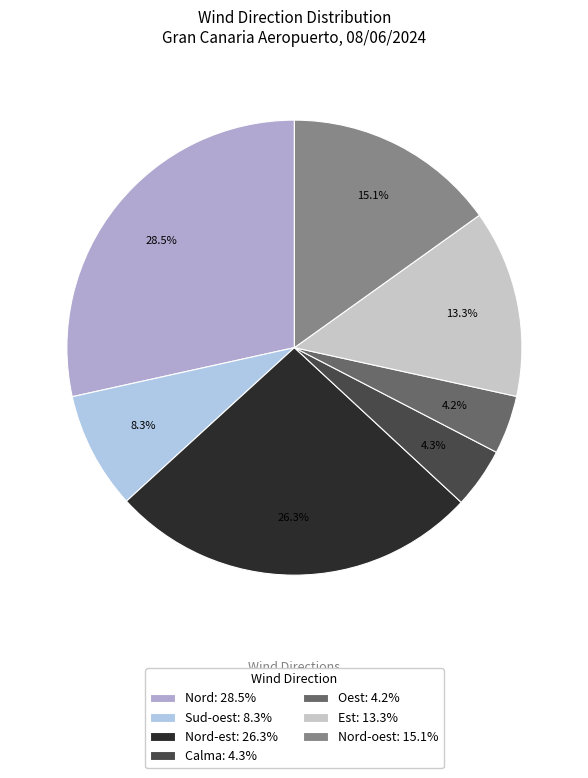

Which has a higher value, Nord-oest: 15.1% or Nord-est: 26.3%?

Nord-est: 26.3%